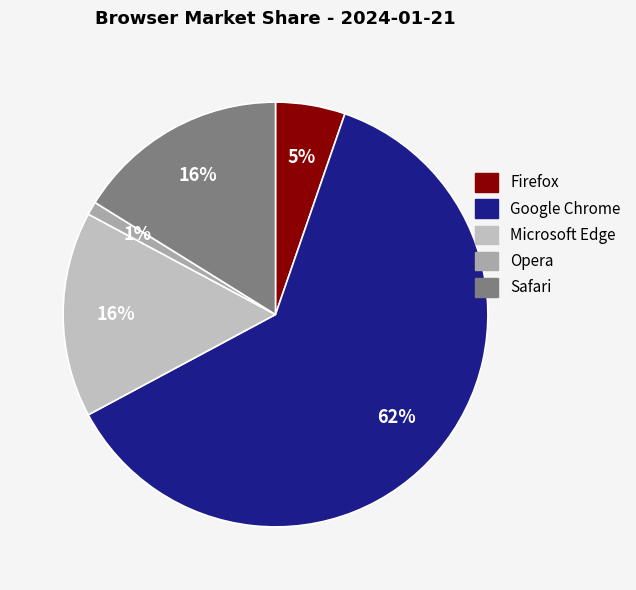

What is the largest slice in the pie chart?

Google Chrome